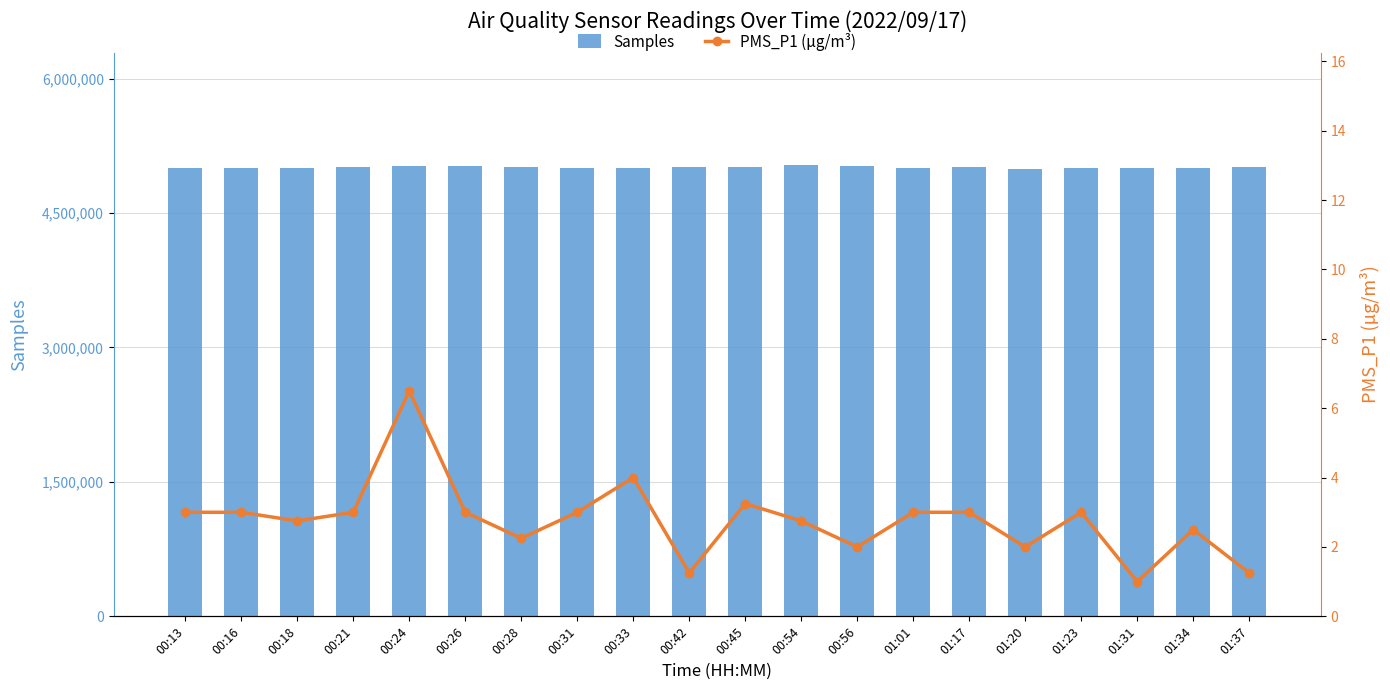

At which label is Samples closest to 5010210?

01:17